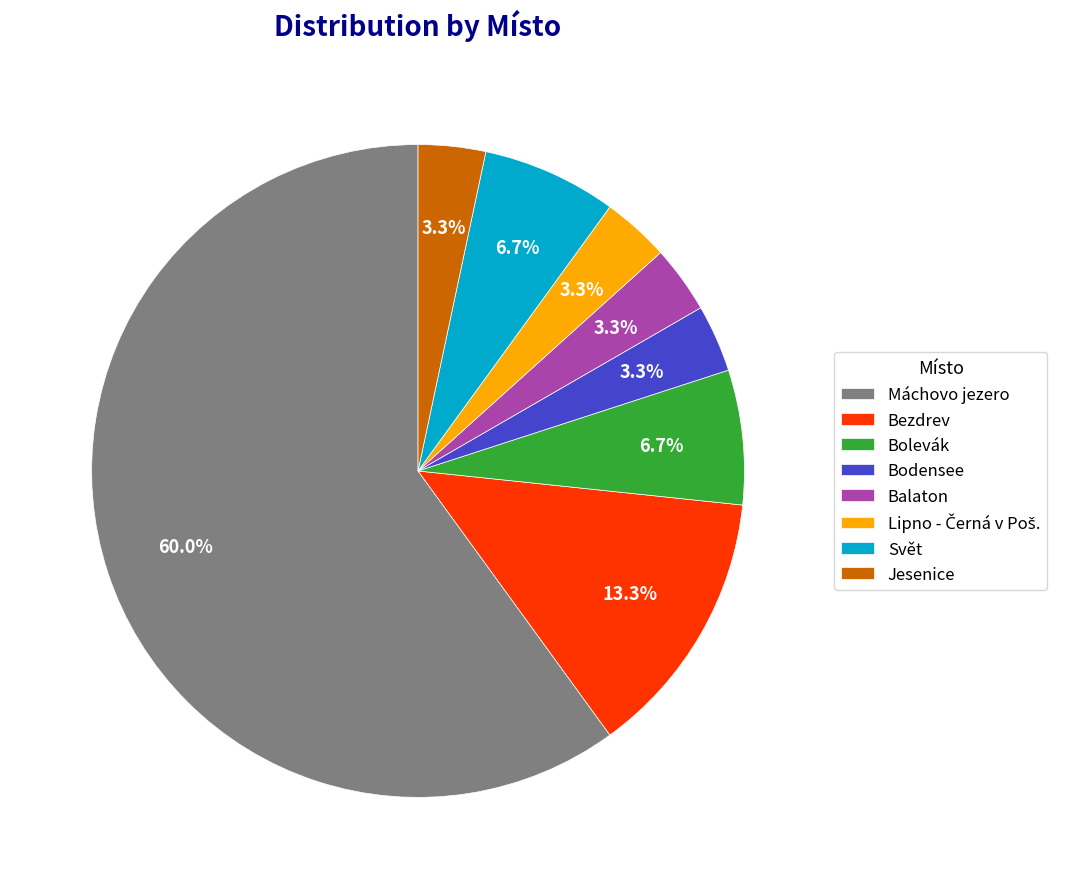

Combined, do Máchovo jezero and Bodensee account for over 50%?

Yes